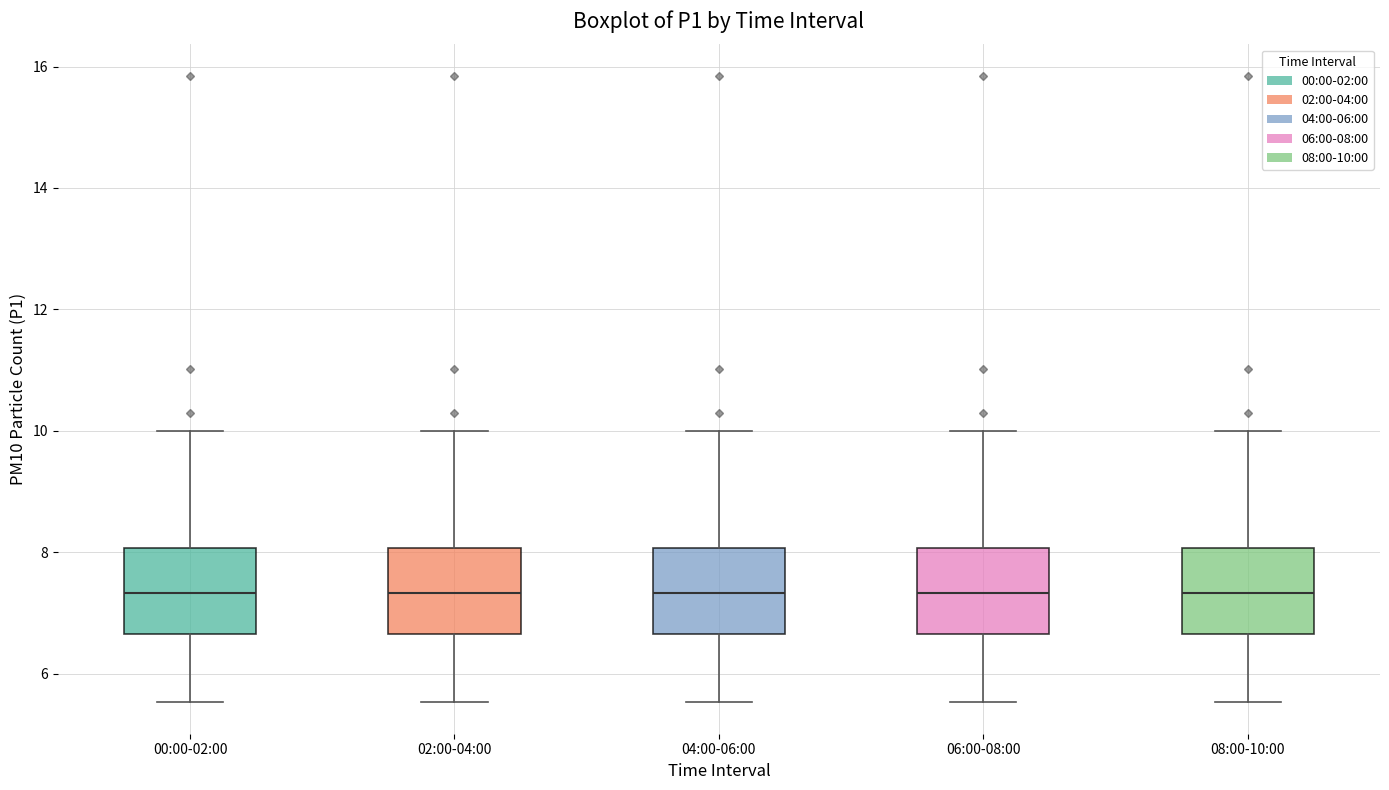

Reading left to right, read every box against the y-axis: the position of its median line, the range the box covers, and the ends of its whiskers. The values are not printed on the chart, so give them approximately, as read against the axis.

00:00-02:00: median 7.4, box 6.6 to 8.0, whiskers 5.6 to 10.0
02:00-04:00: median 7.4, box 6.6 to 8.0, whiskers 5.6 to 10.0
04:00-06:00: median 7.4, box 6.6 to 8.0, whiskers 5.6 to 10.0
06:00-08:00: median 7.4, box 6.6 to 8.0, whiskers 5.6 to 10.0
08:00-10:00: median 7.4, box 6.6 to 8.0, whiskers 5.6 to 10.0